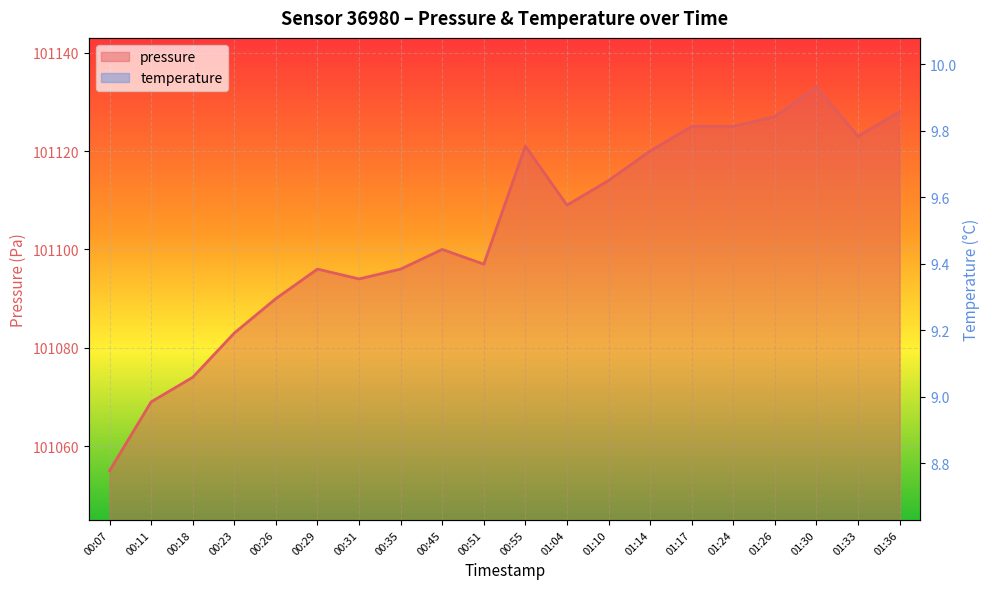

True or false: temperature and pressure intersect in this chart.

False